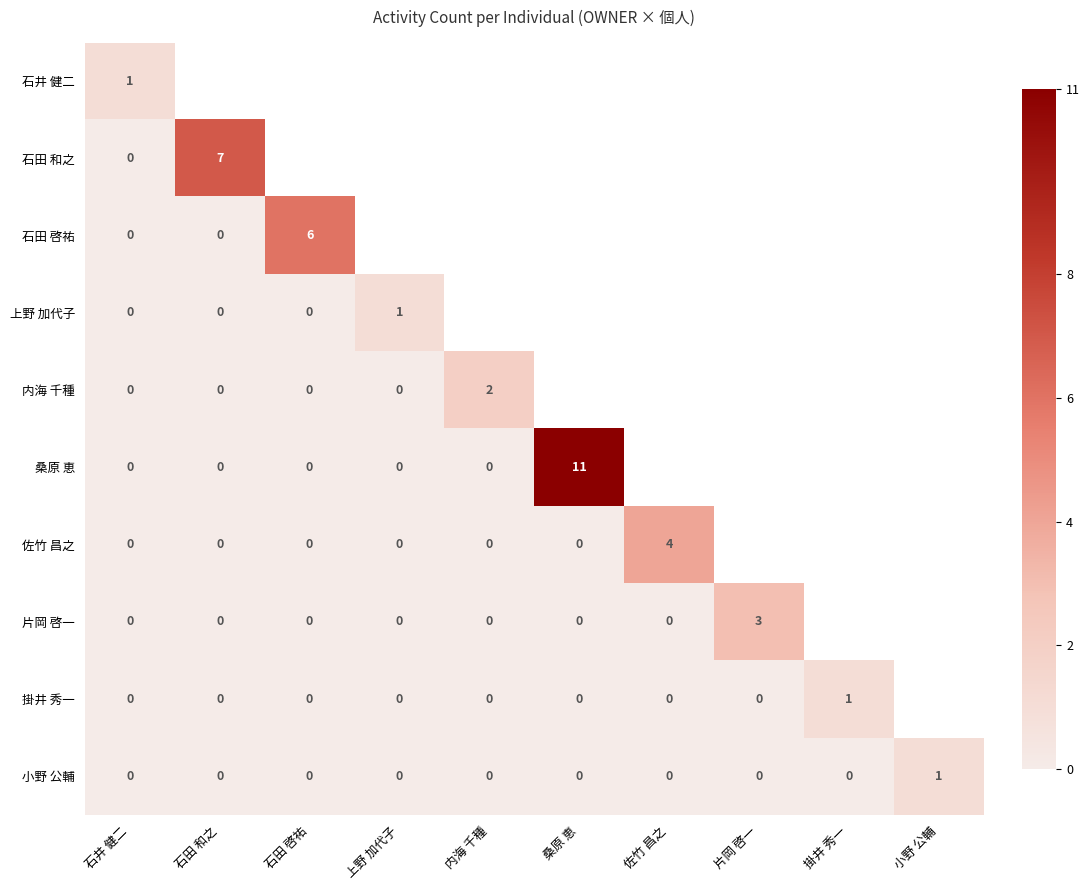

What is the sum of the 桑原 恵 values at 内海 千種 and 桑原 恵?

11